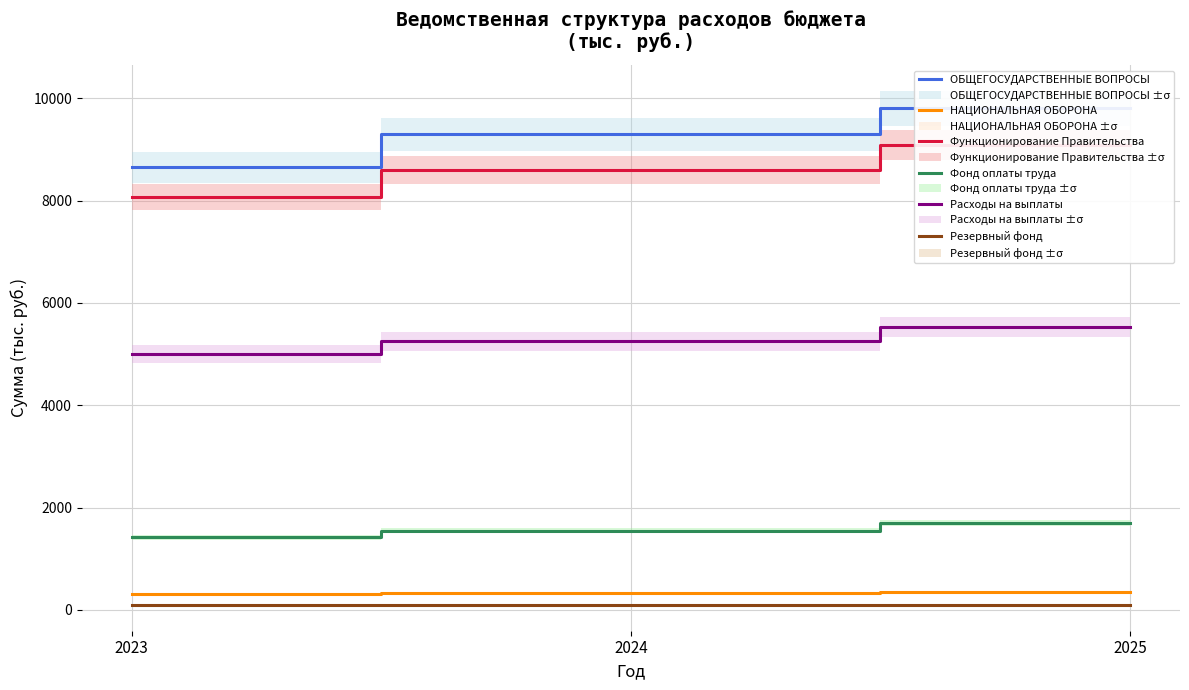

What is the total value across all series at 2023?

23555.5